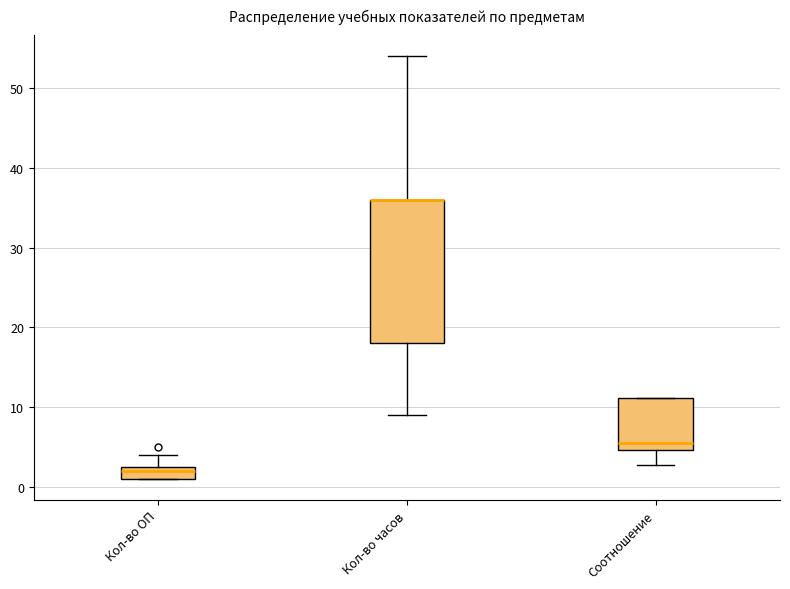

Which box is the tallest, from its lower edge to its upper edge?

Кол-во часов